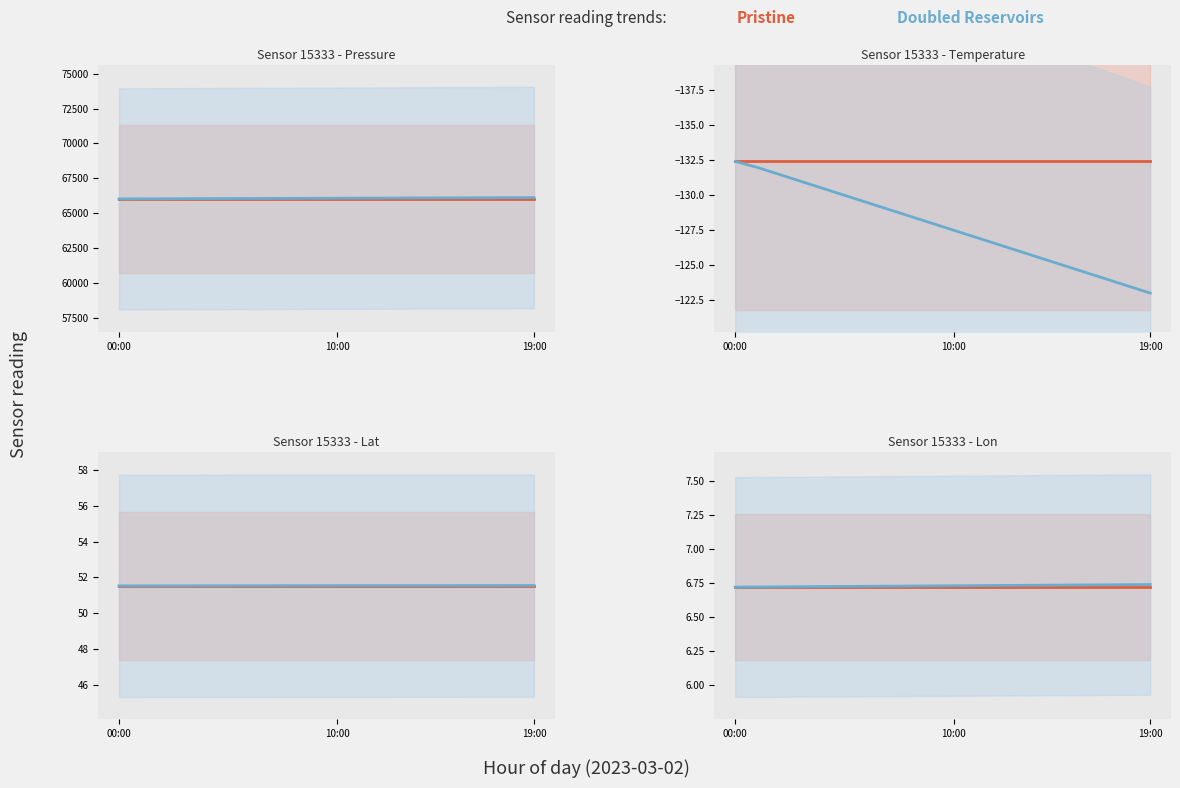

True or false: Pristine has more than 2 points higher than both neighbors.

False